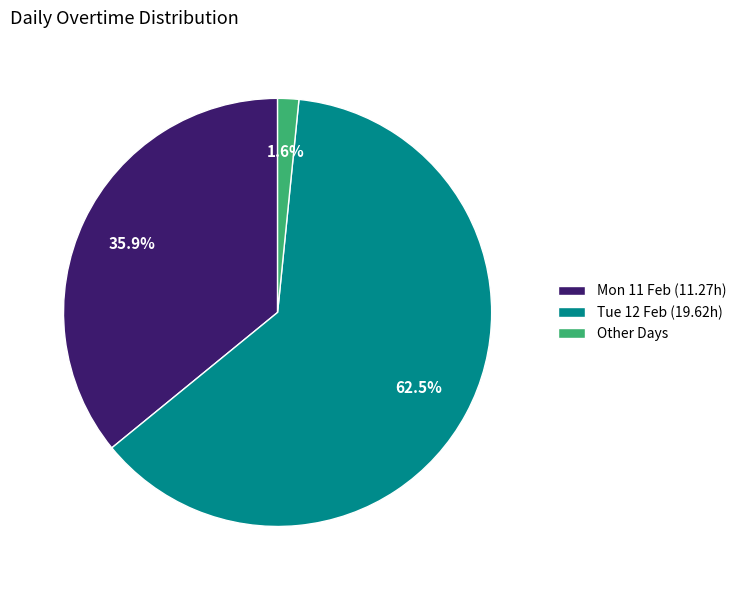

Between Mon 11 Feb (11.27h) and Other Days, which is larger?

Mon 11 Feb (11.27h)